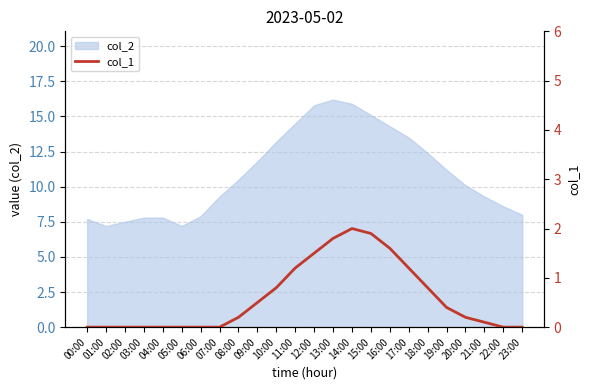

The col_2 series shows 9.3 at 21:00. True or false?

True